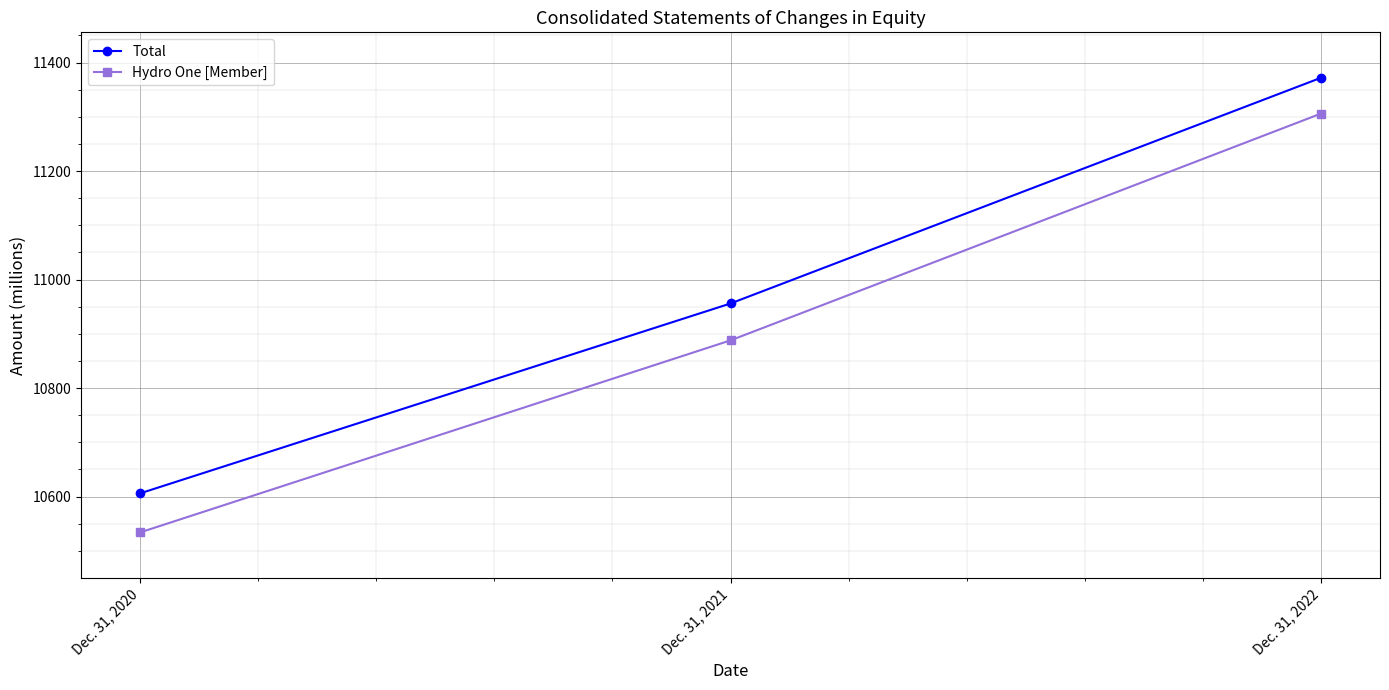

What is the approximate value of Hydro One [Member] at Dec. 31, 2020, to the nearest 10?

10530